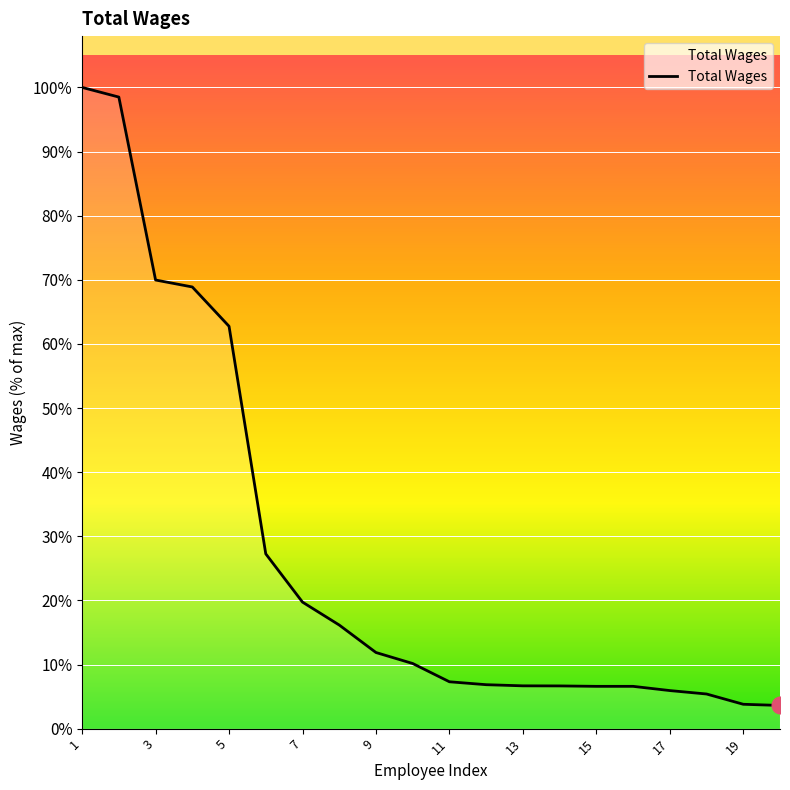

Does the chart display data point markers on the line(s)?

No